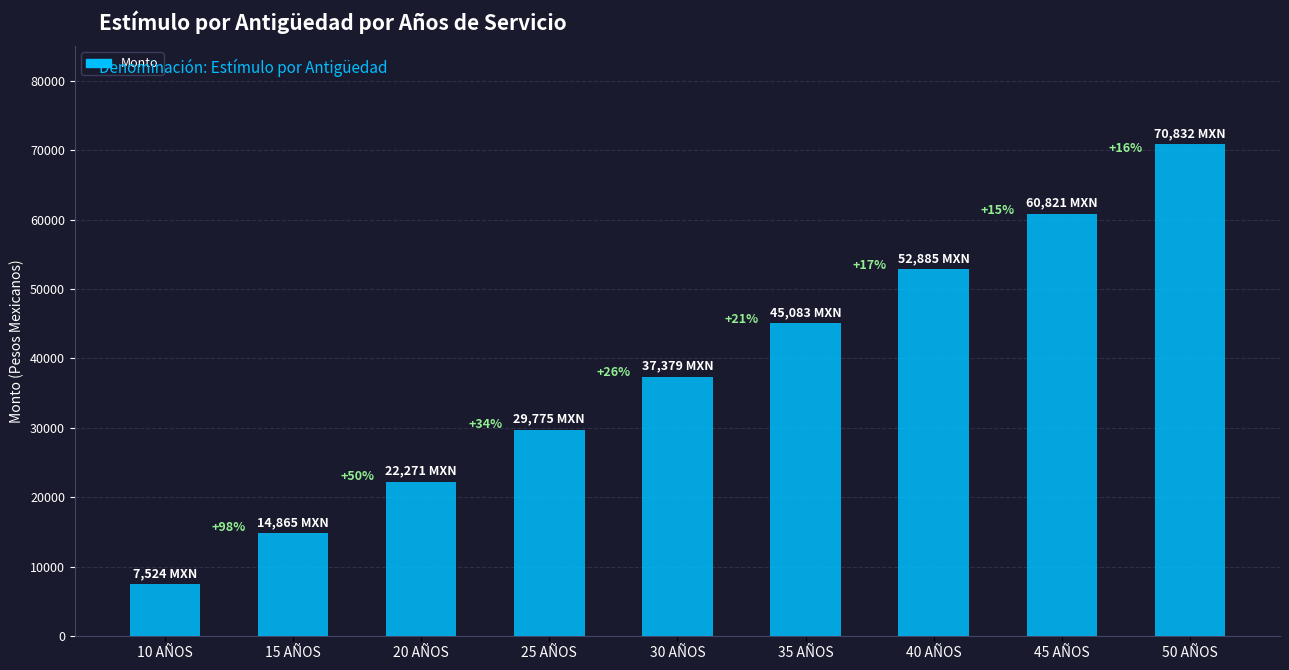

What is the change in value from 40 AÑOS to 45 AÑOS?

+7936